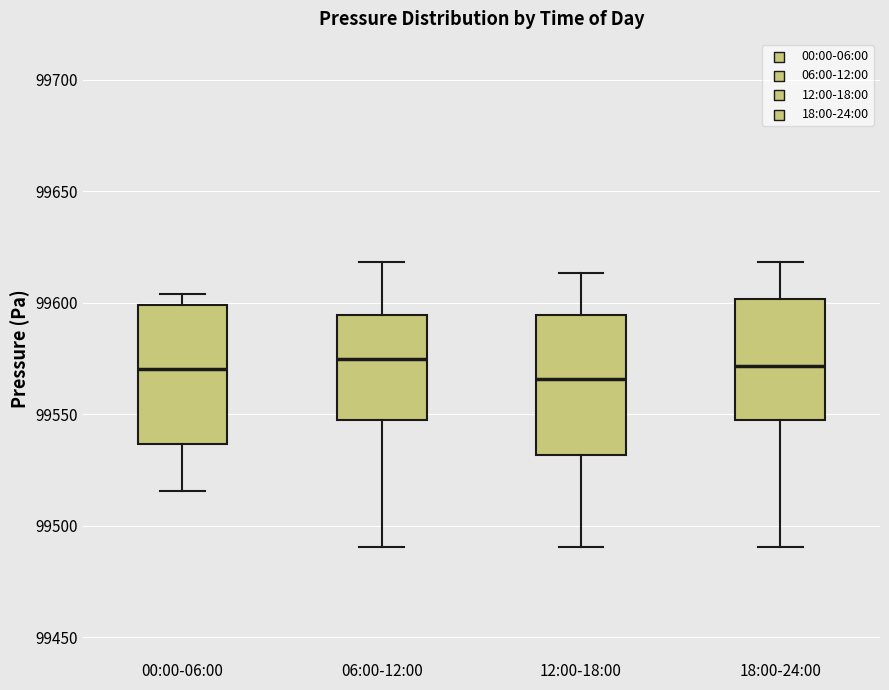

Reading left to right, transcribe this box plot: for each box, give where its median line is, the range the box spans, and where its two whiskers end, as read against the y-axis. The values are not printed on the chart, so give them approximately, as read against the axis.

00:00-06:00: median 99570, box 99535 to 99600, whiskers 99515 to 99605
06:00-12:00: median 99575, box 99550 to 99595, whiskers 99490 to 99620
12:00-18:00: median 99565, box 99530 to 99595, whiskers 99490 to 99615
18:00-24:00: median 99570, box 99550 to 99600, whiskers 99490 to 99620